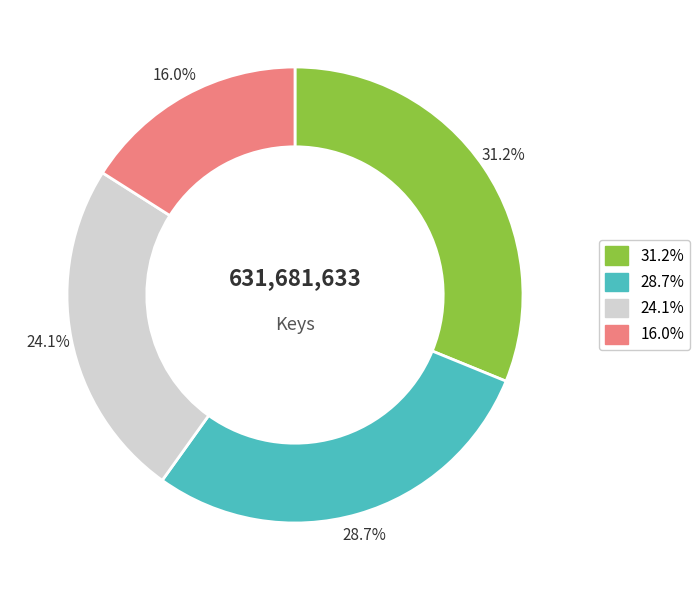

Is there any slice that represents more than half of the pie?

No